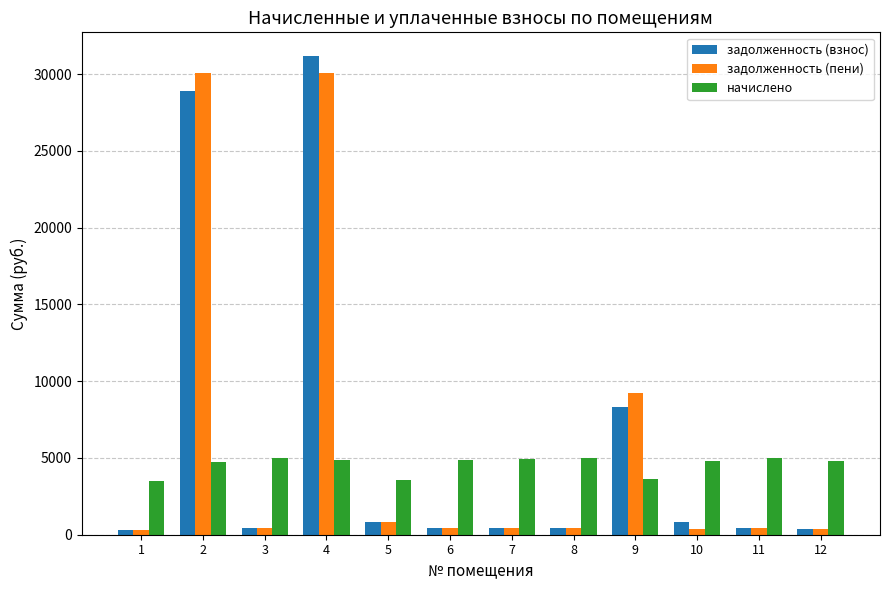

The задолженность (взнос) series shows 28865.7 at 2. True or false?

True